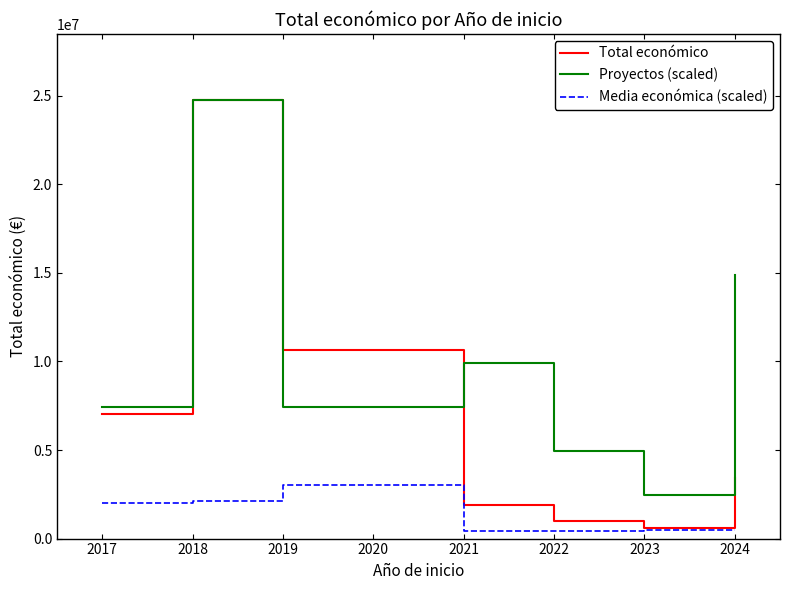

Which series has the widest spread of values?

Total económico